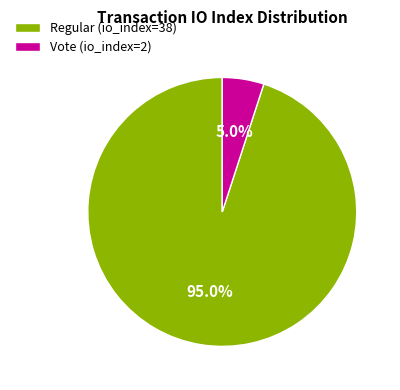

True or false: Regular (io_index=38) accounts for 82% of the total.

False